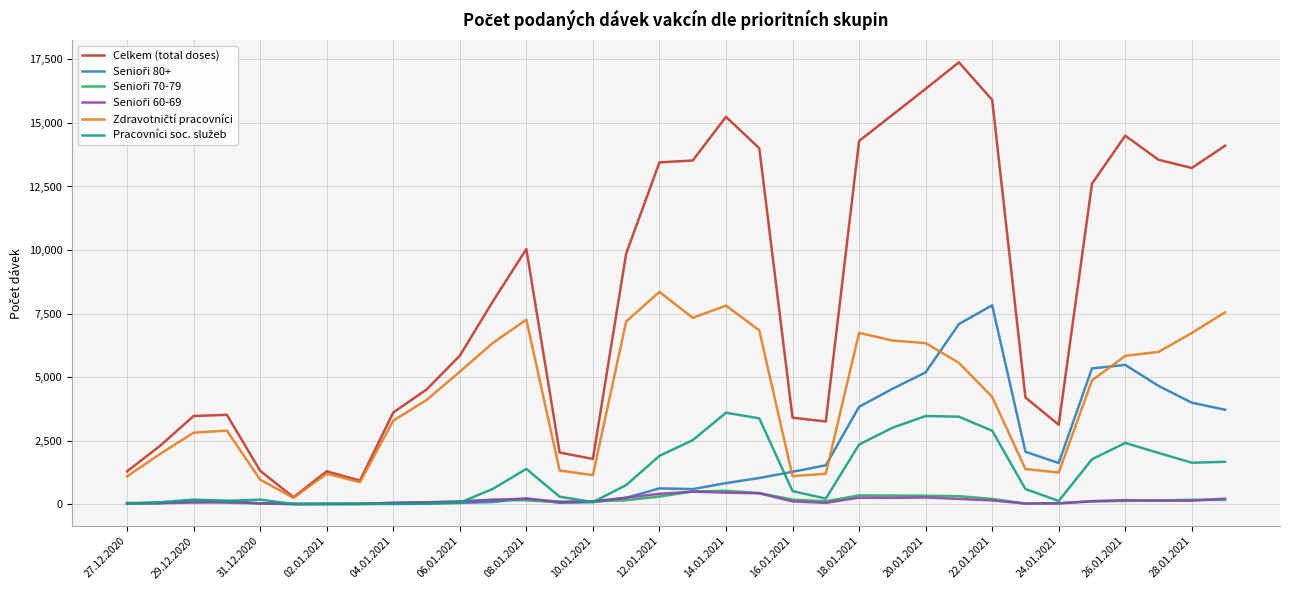

Which series has the largest total across all categories?

Celkem (total doses)